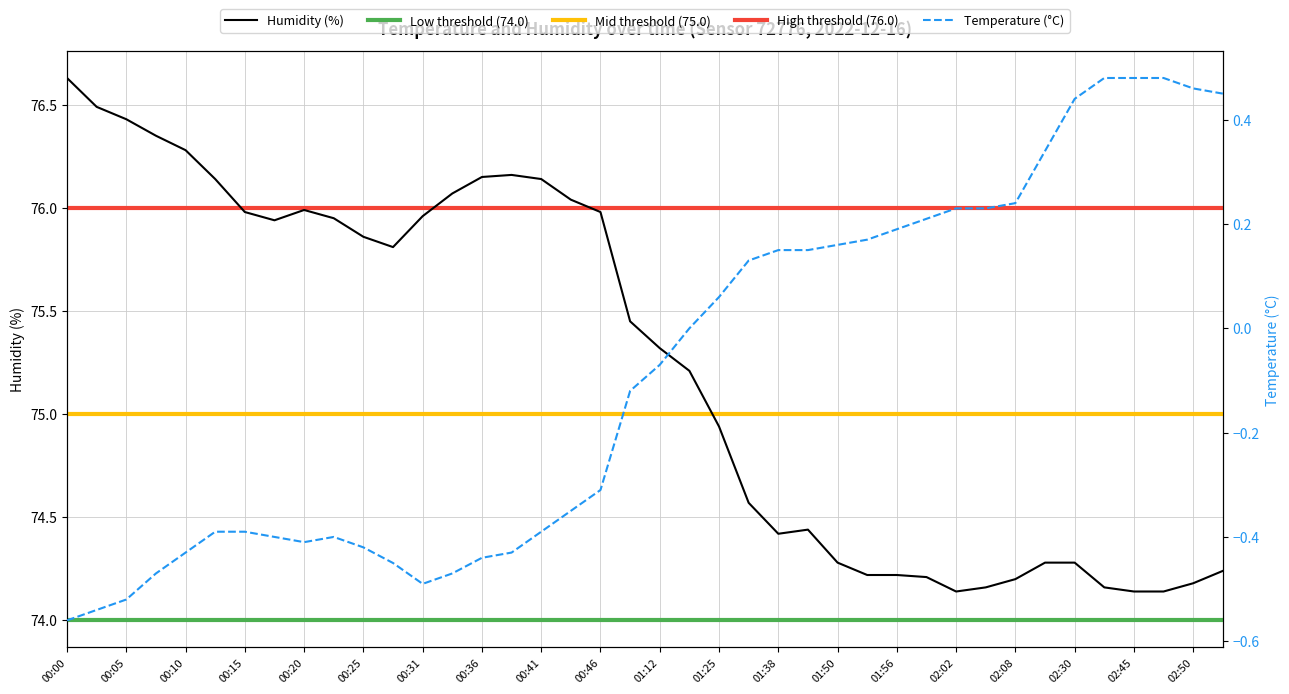

At which label is humidity closest to 75?

01:25